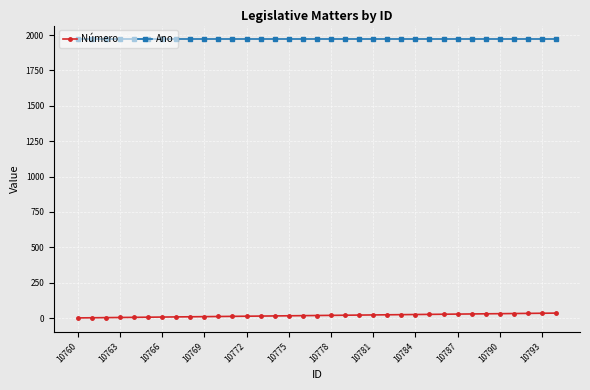

What is the highest value of the Ano series?

1969